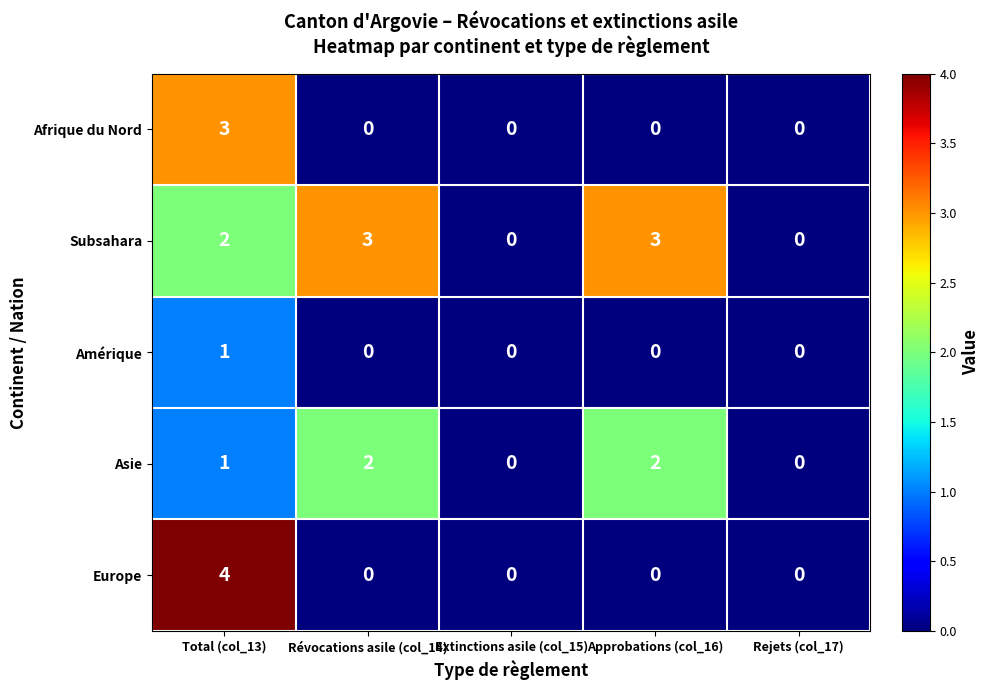

Is it true that Subsahara equals 5 at Révocations asile (col_14)?

False